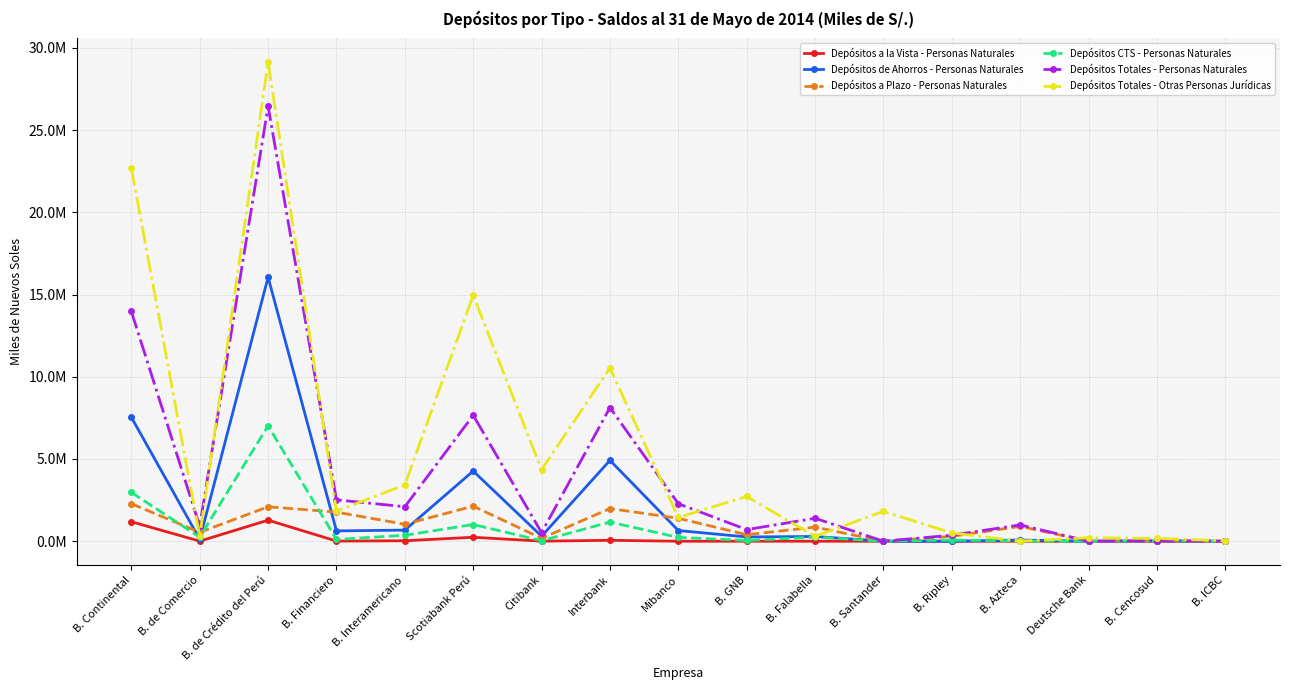

Reading left to right, what are all the values shown in this chart?

Depósitos a la Vista - Personas Naturales: B. Continental=1185384.0	B. de Comercio=5810.7	B. de Crédito del Perú=1281223.0	B. Financiero=8700.1	B. Interamericano=29724.7	Scotiabank Perú=242187.9	Citibank=5708.7	Interbank=56433.9	Mibanco=753.2	B. GNB=1537.1	B. Falabella=0.0	B. Santander=0.0	B. Ripley=0.0	B. Azteca=0.0	Deutsche Bank=0.0	B. Cencosud=0.0	B. ICBC=0.0
Depósitos de Ahorros - Personas Naturales: B. Continental=7537192.7	B. de Comercio=120492.8	B. de Crédito del Perú=16051438.5	B. Financiero=628120.6	B. Interamericano=676868.8	Scotiabank Perú=4266445.9	Citibank=306706.3	Interbank=4918184.8	Mibanco=651327.9	B. GNB=261161.4	B. Falabella=287941.2	B. Santander=0.0	B. Ripley=404.3	B. Azteca=72818.6	Deutsche Bank=0.0	B. Cencosud=0.0	B. ICBC=0.0
Depósitos a Plazo - Personas Naturales: B. Continental=2280481.4	B. de Comercio=542967.9	B. de Crédito del Perú=2093539.0	B. Financiero=1771665.7	B. Interamericano=1030410.2	Scotiabank Perú=2132319.6	Citibank=177097.2	Interbank=1987329.8	Mibanco=1396966.4	B. GNB=396515.8	B. Falabella=858377.1	B. Santander=0.0	B. Ripley=298403.2	B. Azteca=903695.0	Deutsche Bank=0.0	B. Cencosud=12.8	B. ICBC=0.0
Depósitos CTS - Personas Naturales: B. Continental=2967814.1	B. de Comercio=247047.8	B. de Crédito del Perú=7017772.1	B. Financiero=109248.5	B. Interamericano=361219.5	Scotiabank Perú=1017279.5	Citibank=33224.1	Interbank=1164463.2	Mibanco=233931.6	B. GNB=46336.2	B. Falabella=250780.9	B. Santander=0.0	B. Ripley=69970.1	B. Azteca=16453.8	Deutsche Bank=0.0	B. Cencosud=34591.4	B. ICBC=0.0
Depósitos Totales - Personas Naturales: B. Continental=13970872.1	B. de Comercio=916319.2	B. de Crédito del Perú=26443972.6	B. Financiero=2517735.0	B. Interamericano=2098223.2	Scotiabank Perú=7658232.9	Citibank=522736.3	Interbank=8126411.7	Mibanco=2282979.1	B. GNB=705550.5	B. Falabella=1397099.2	B. Santander=0.0	B. Ripley=368777.6	B. Azteca=992967.4	Deutsche Bank=0.0	B. Cencosud=34604.3	B. ICBC=0.0
Depósitos Totales - Otras Personas Jurídicas: B. Continental=22685873.0	B. de Comercio=310384.6	B. de Crédito del Perú=29114061.2	B. Financiero=1835475.2	B. Interamericano=3423674.8	Scotiabank Perú=14950233.2	Citibank=4348351.9	Interbank=10534256.8	Mibanco=1446861.4	B. GNB=2721914.9	B. Falabella=297789.5	B. Santander=1815395.1	B. Ripley=506693.3	B. Azteca=6118.3	Deutsche Bank=210702.1	B. Cencosud=169445.1	B. ICBC=27797.5